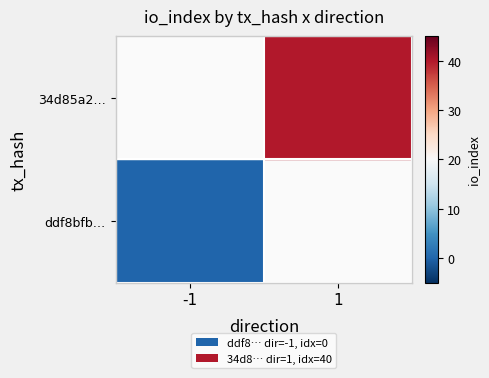

True or false: 34d85a2ed246ed2075fe4a87386f3bc1d324063 has a value of 1 at direction.

True